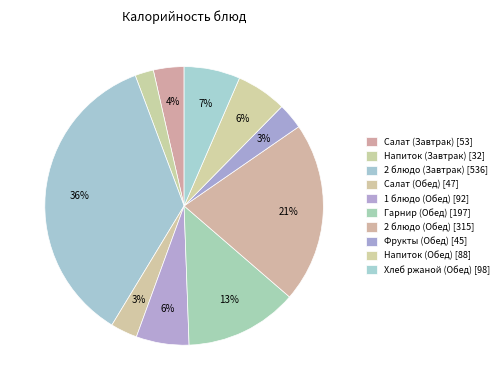

Count the number of slices in the pie.

10